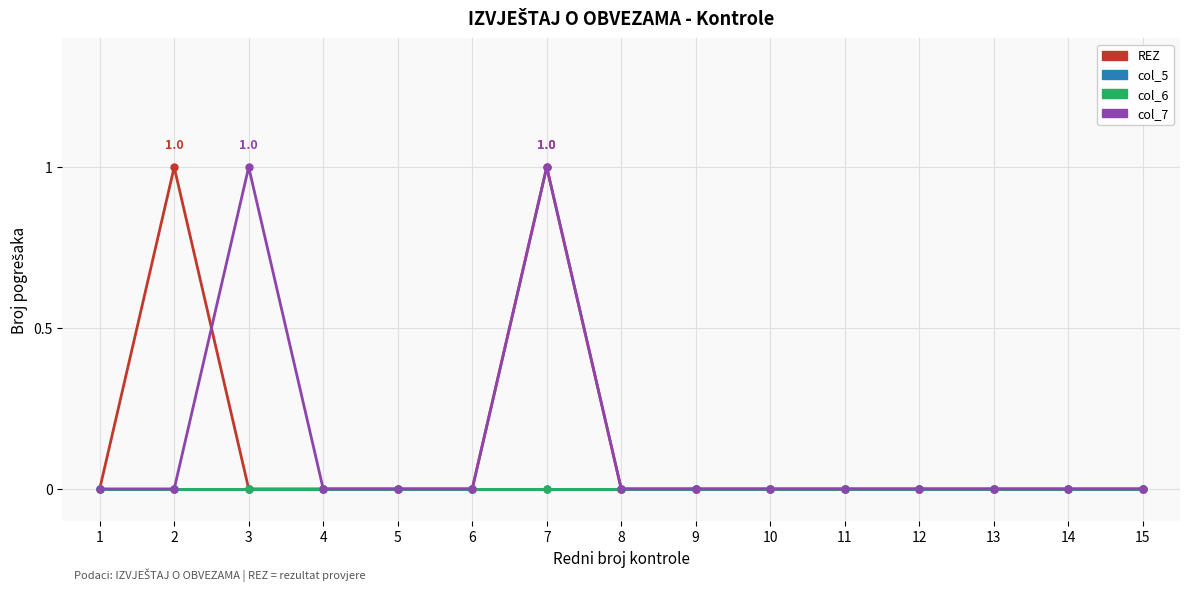

What is the maximum value for REZ?

1